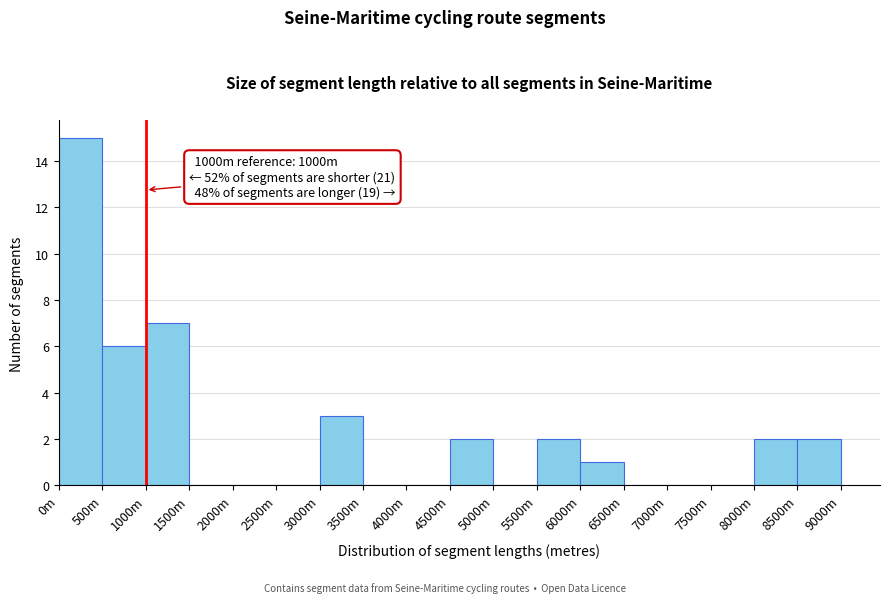

Reading right to left, list all the values displayed in this chart.

8500m=2	8000m=2	7500m=0	7000m=0	6500m=0	6000m=1	5500m=2	5000m=0	4500m=2	4000m=0	3500m=0	3000m=3	2500m=0	2000m=0	1500m=0	1000m=7	500m=6	0m=15